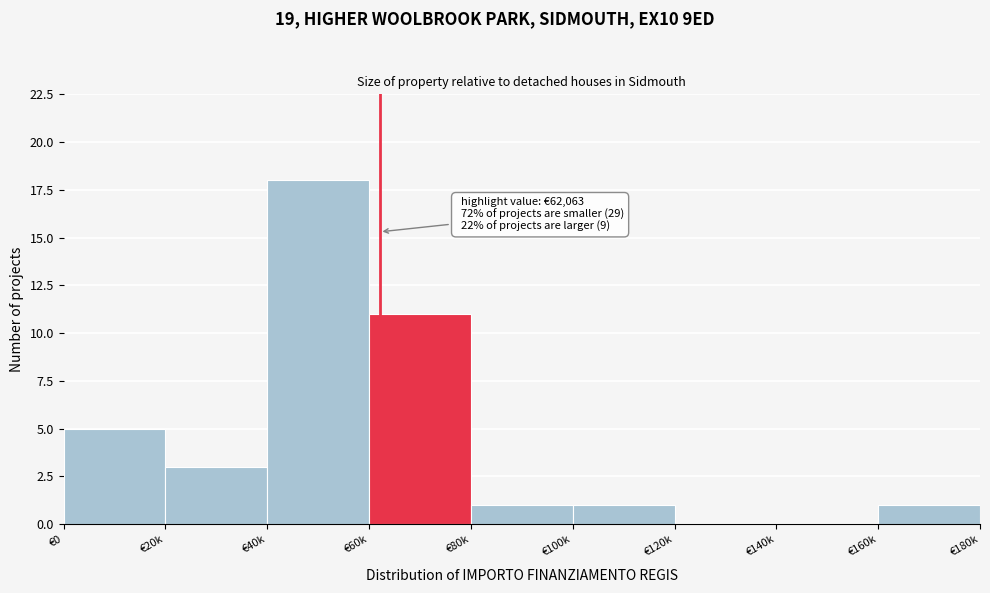

Reading right to left, what are all the values shown in this chart?

€160k=1	€140k=0	€120k=0	€100k=1	€80k=1	€60k=11	€40k=18	€20k=3	€0=5